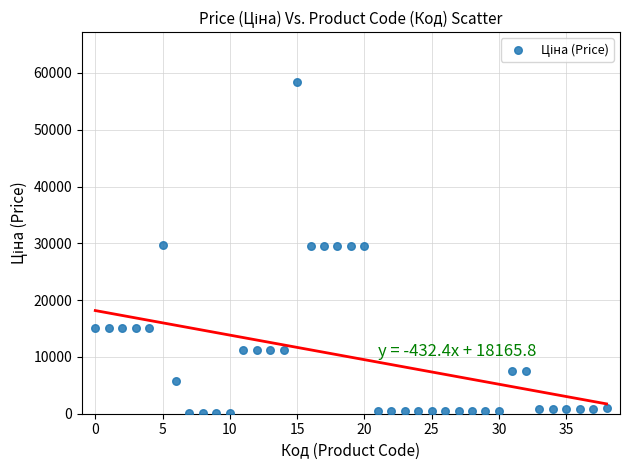

What is the range of Y values (max minus min)?

58369.5